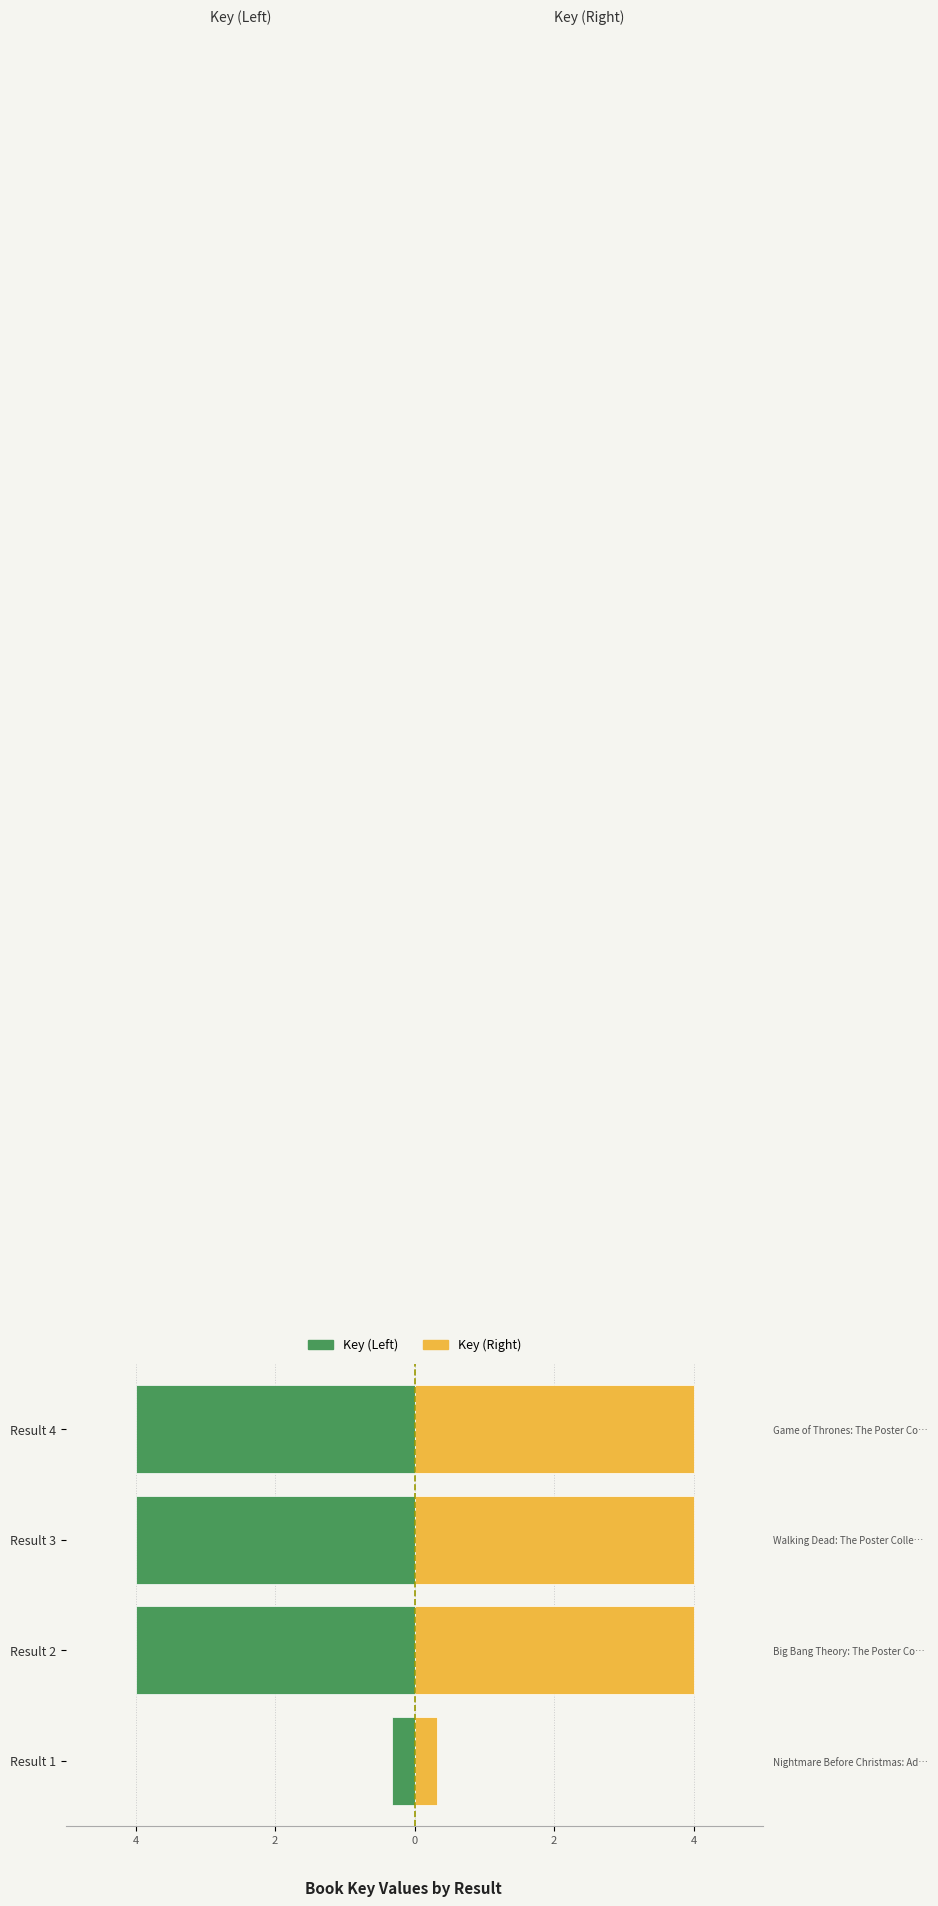

The Key (Left) series shows -1.7 at Result 4. True or false?

False